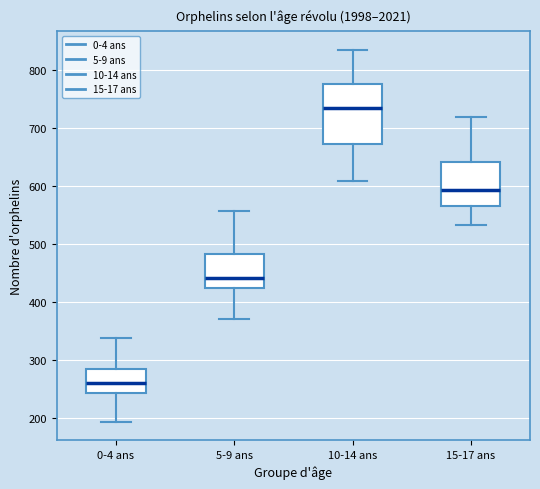

Reading left to right, read every box against the y-axis: the position of its median line, the range the box covers, and the ends of its whiskers. The values are not printed on the chart, so give them approximately, as read against the axis.

0-4 ans: median 260, box 240 to 280, whiskers 190 to 340
5-9 ans: median 440, box 420 to 480, whiskers 370 to 560
10-14 ans: median 740, box 670 to 780, whiskers 610 to 840
15-17 ans: median 590, box 570 to 640, whiskers 530 to 720